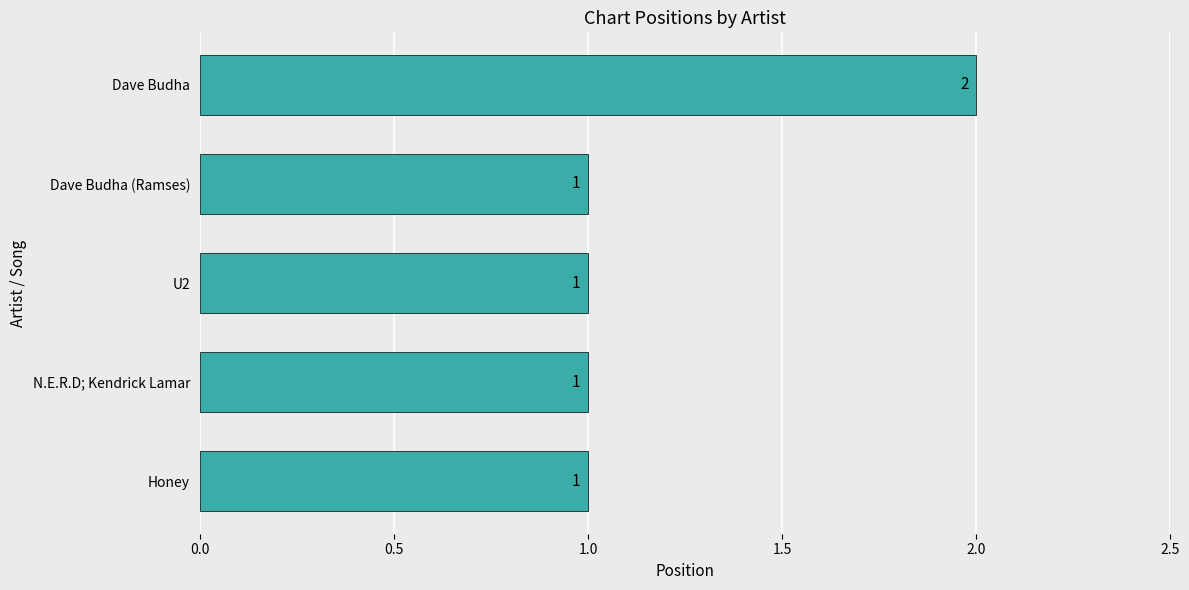

Reading top to bottom, list all the values displayed in this chart.

Dave Budha=2	Dave Budha (Ramses)=1	U2=1	N.E.R.D; Kendrick Lamar=1	Honey=1